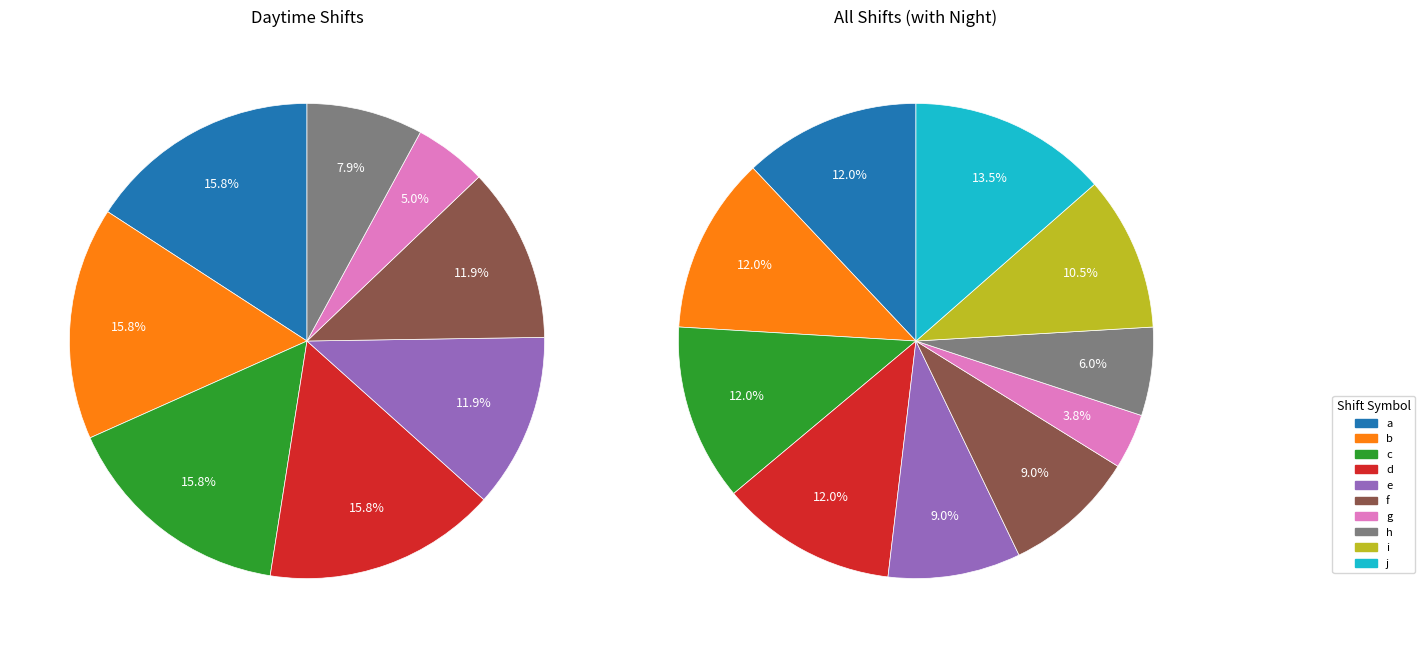

Count the number of slices in the pie.

10